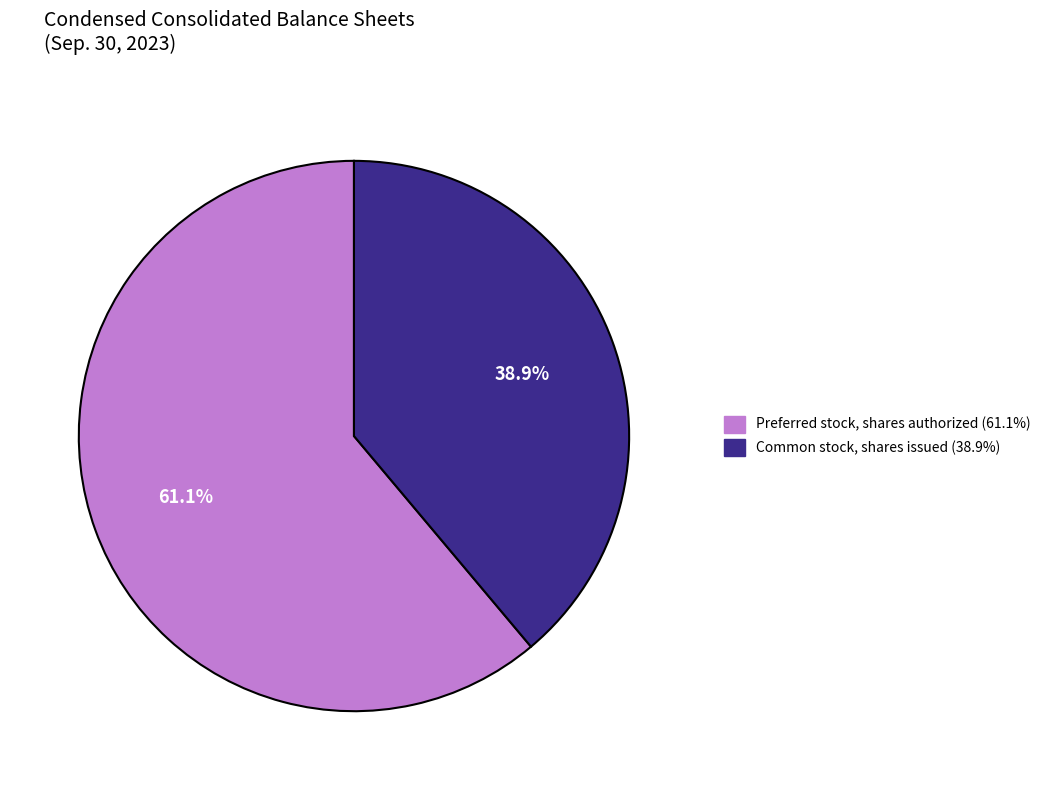

What is the ratio of the value at Common stock, shares issued to the value at Preferred stock, shares authorized?

0.6